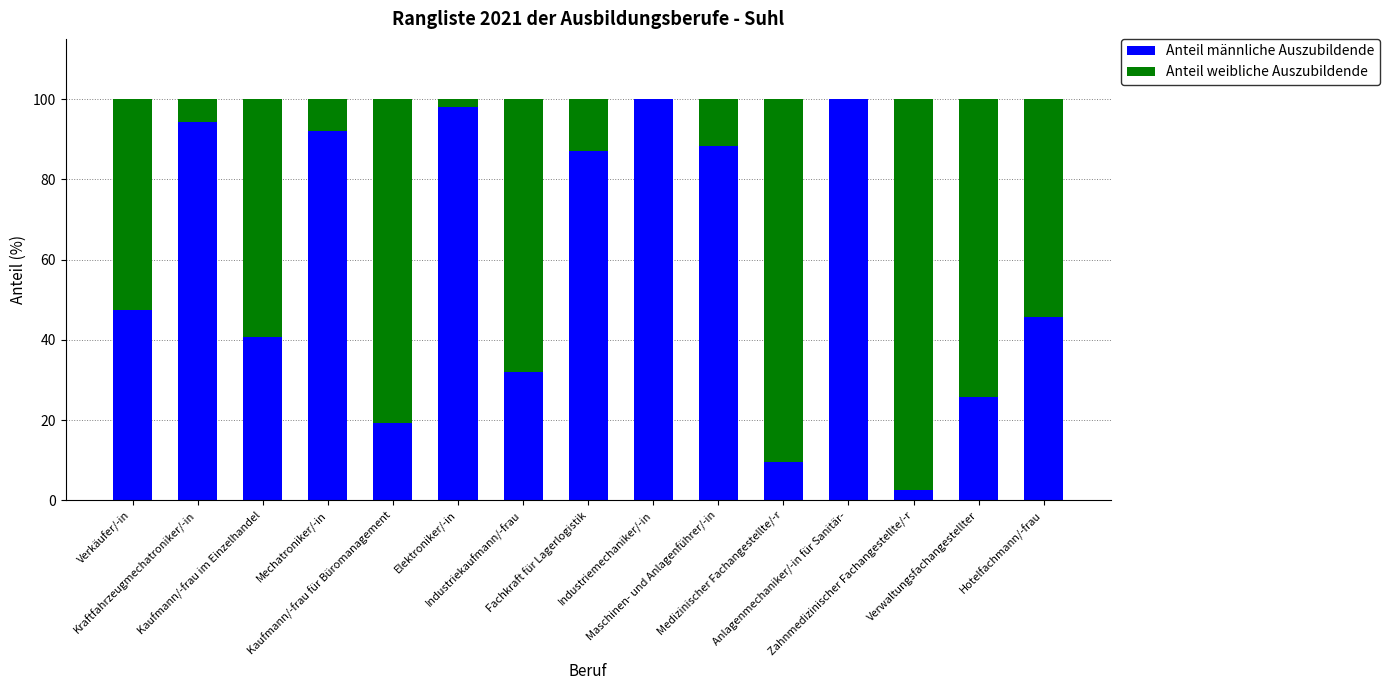

At which label does Anteil männliche Auszubildende first exceed 47?

Verkäufer/-in